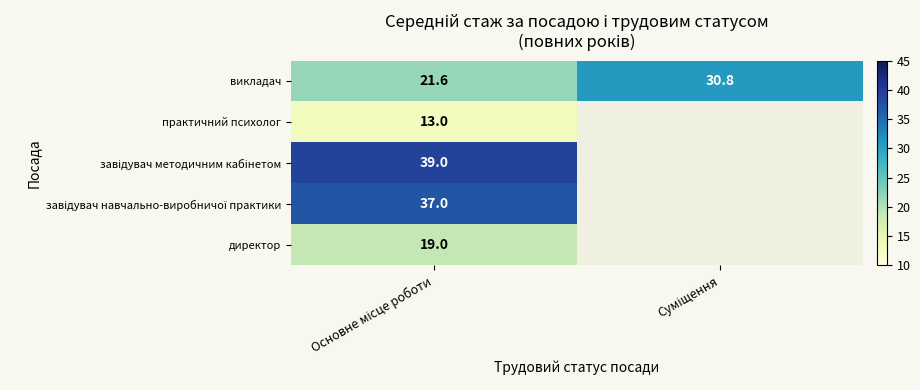

At which label is завідувач навчально-виробничої практики closest to 37?

Основне місце роботи